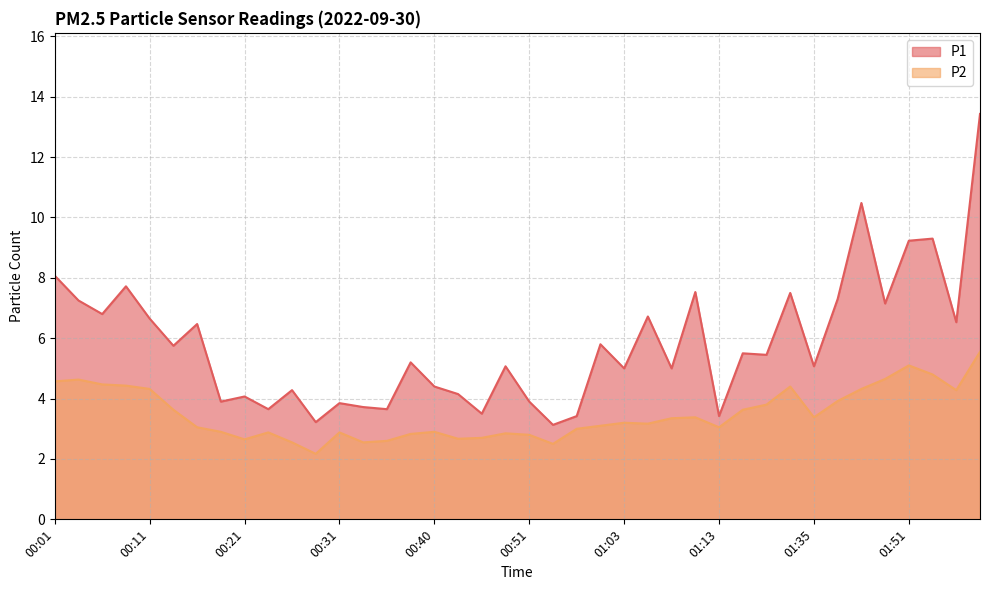

How many data points in P2 are less than 3?

15